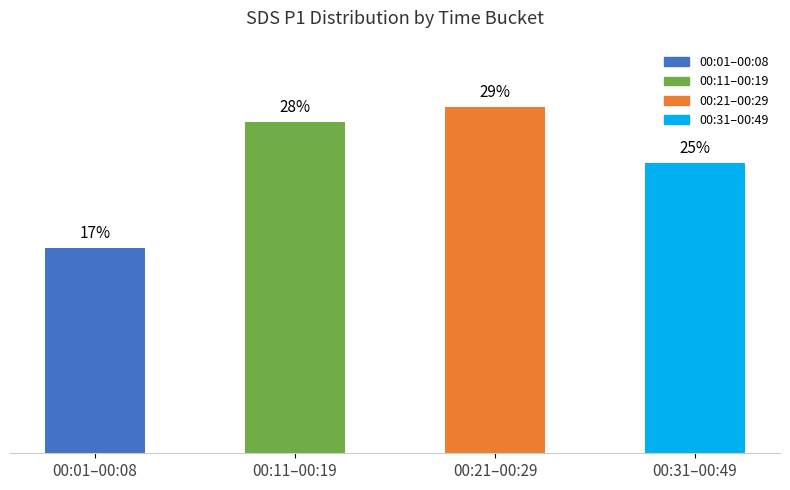

How many bars are there in total?

4